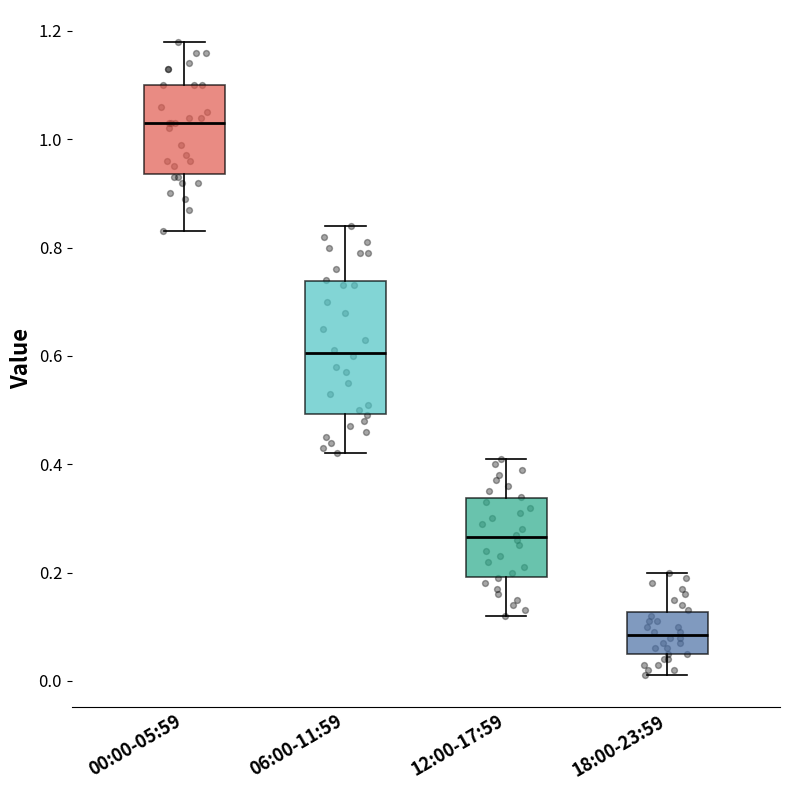

Which box's median line is the lowest?

18:00-23:59